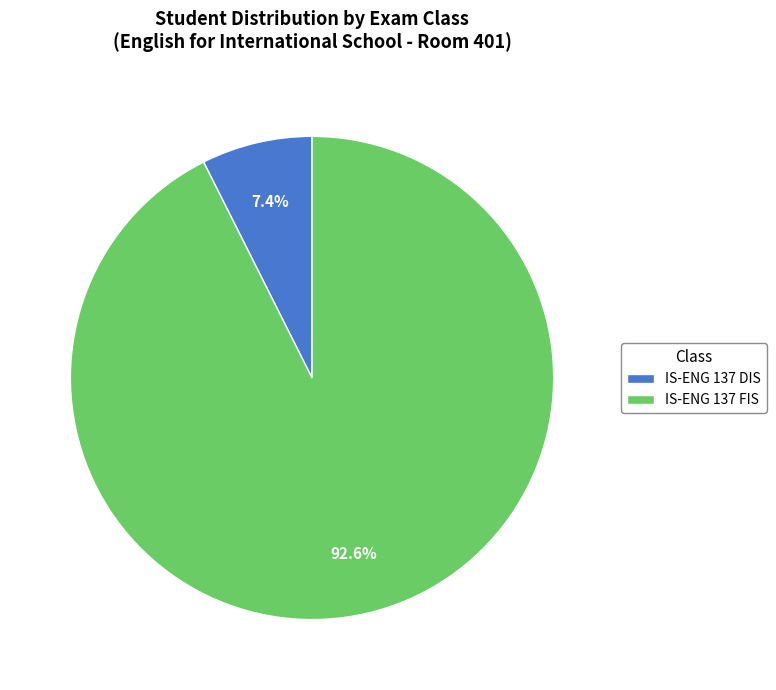

Which category has the biggest portion of the pie?

IS-ENG 137 FIS